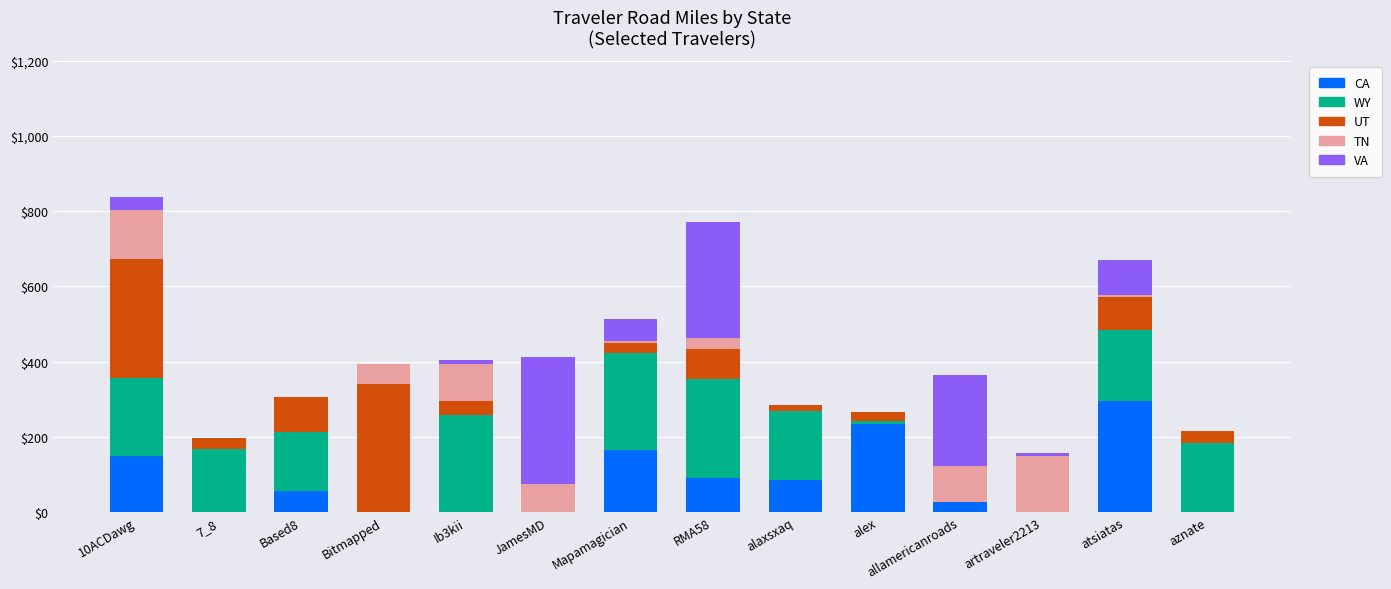

Are the bars grouped side by side (vs. stacked)?

No